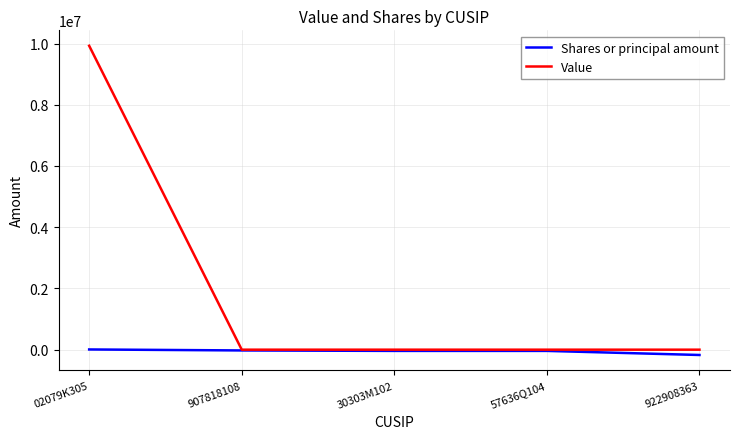

Which series has the widest spread of values?

Value